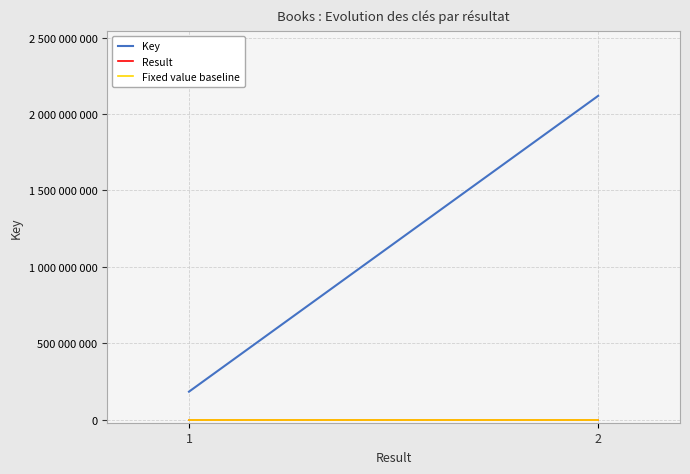

Which has a higher value, 2 or 1?

2